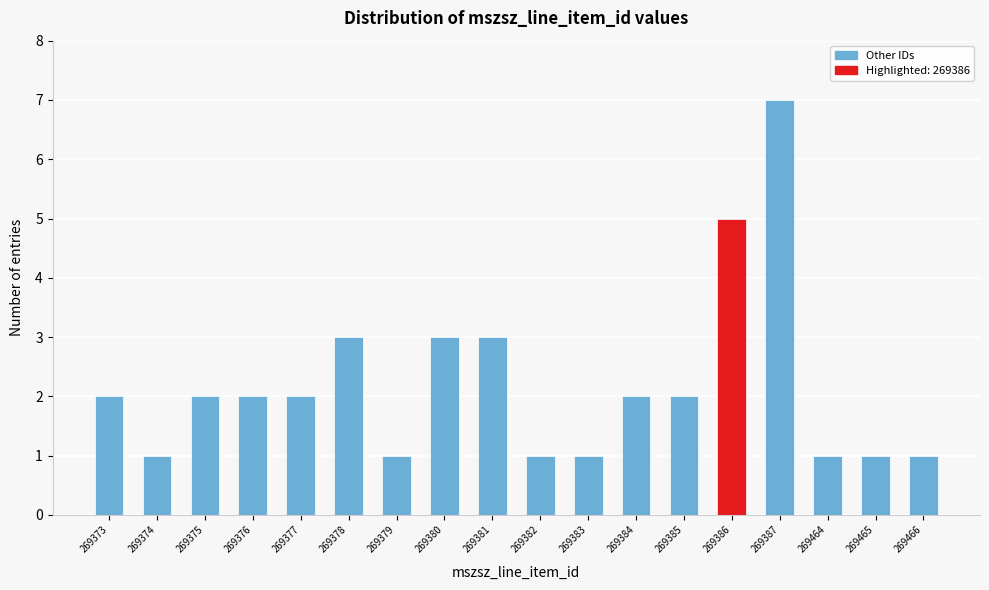

Reading left to right, list all the values displayed in this chart.

2	1	2	2	2	3	1	3	3	1	1	2	2	5	7	1	1	1